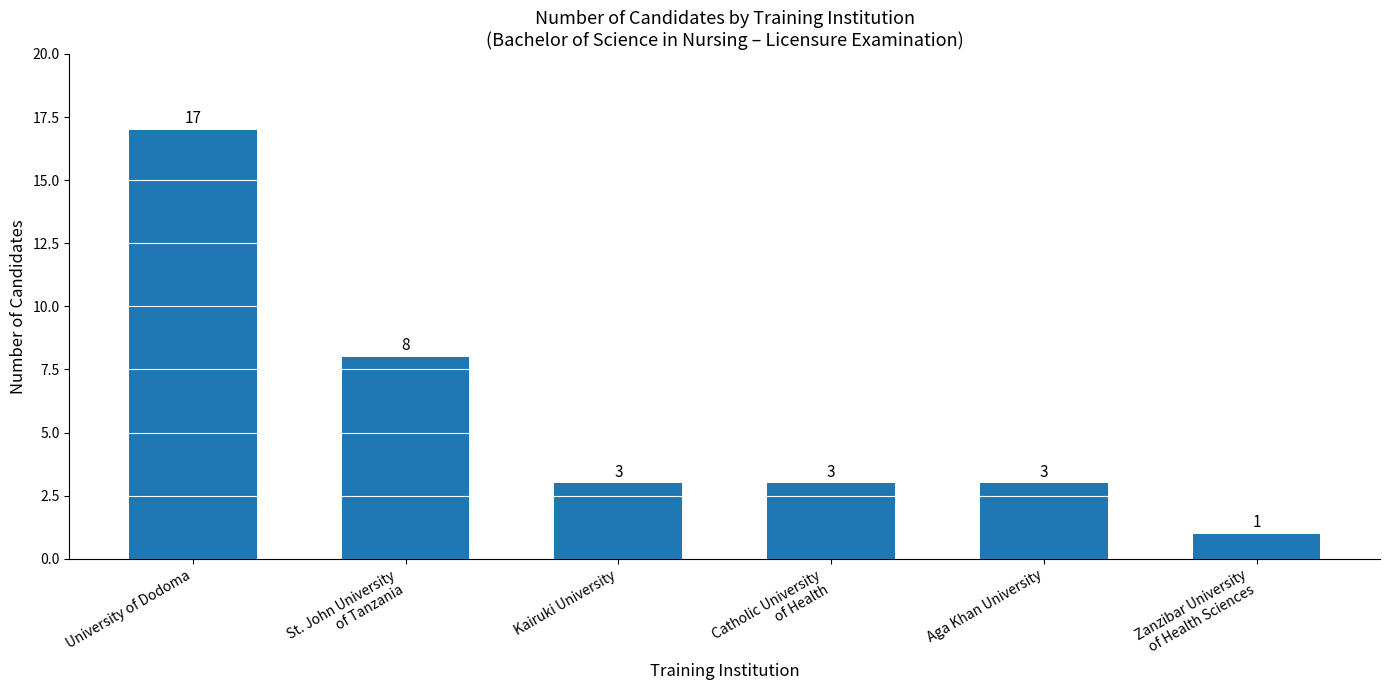

Are the bars horizontal?

No